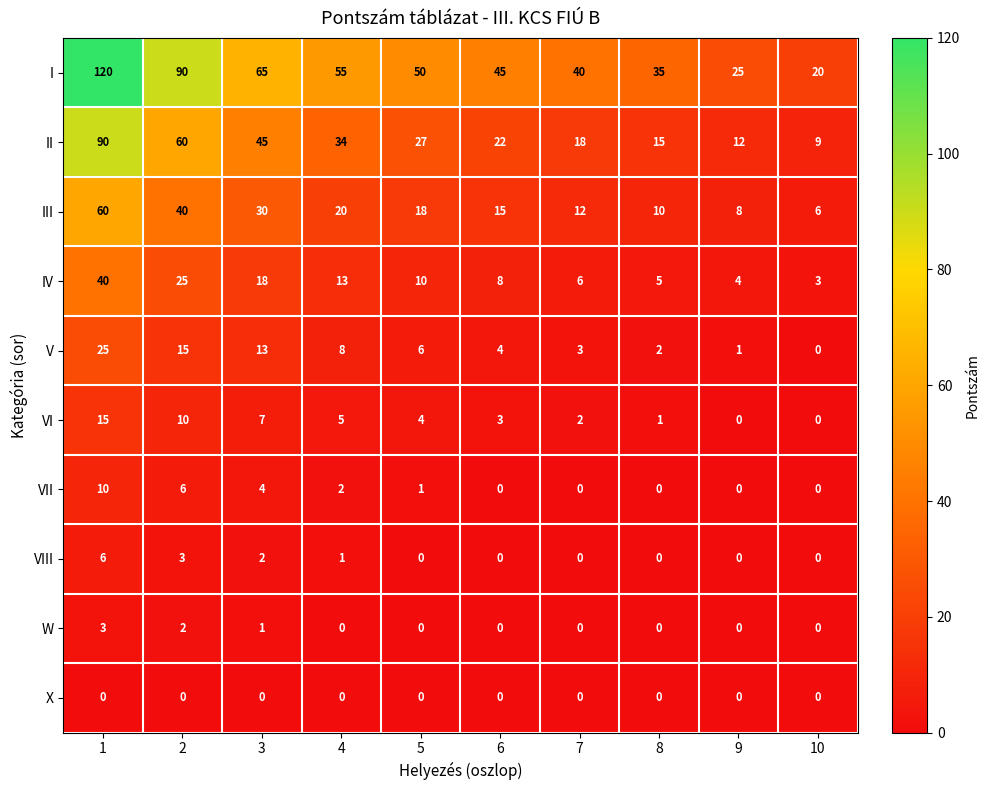

What is the difference between the VII values at 4 and 1?

8